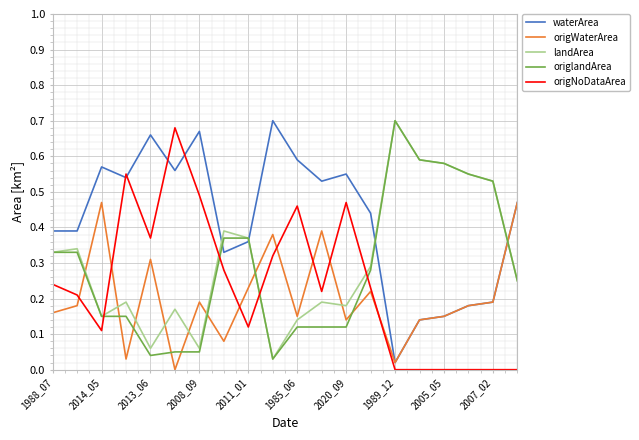

True or false: landArea and origNoDataArea intersect in this chart.

True